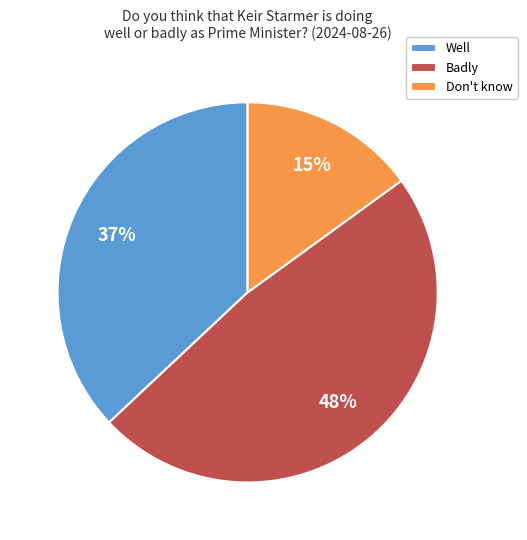

Do Well and Don't know together represent more than half of the pie?

Yes